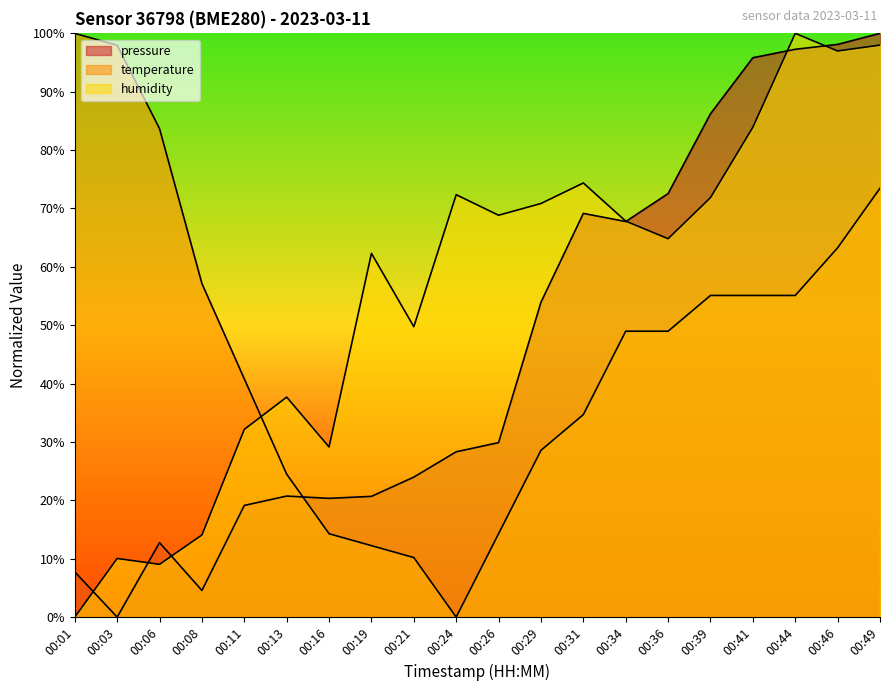

At which label does temperature reach its peak?

00:01